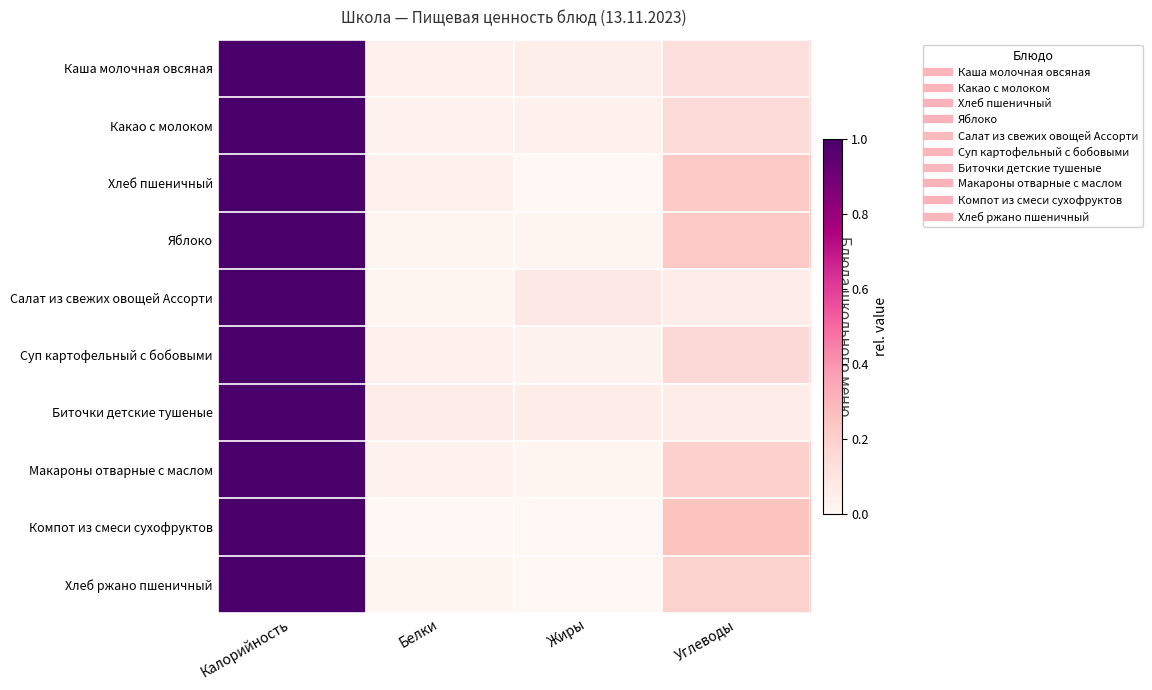

Count the number of categories in the chart.

4